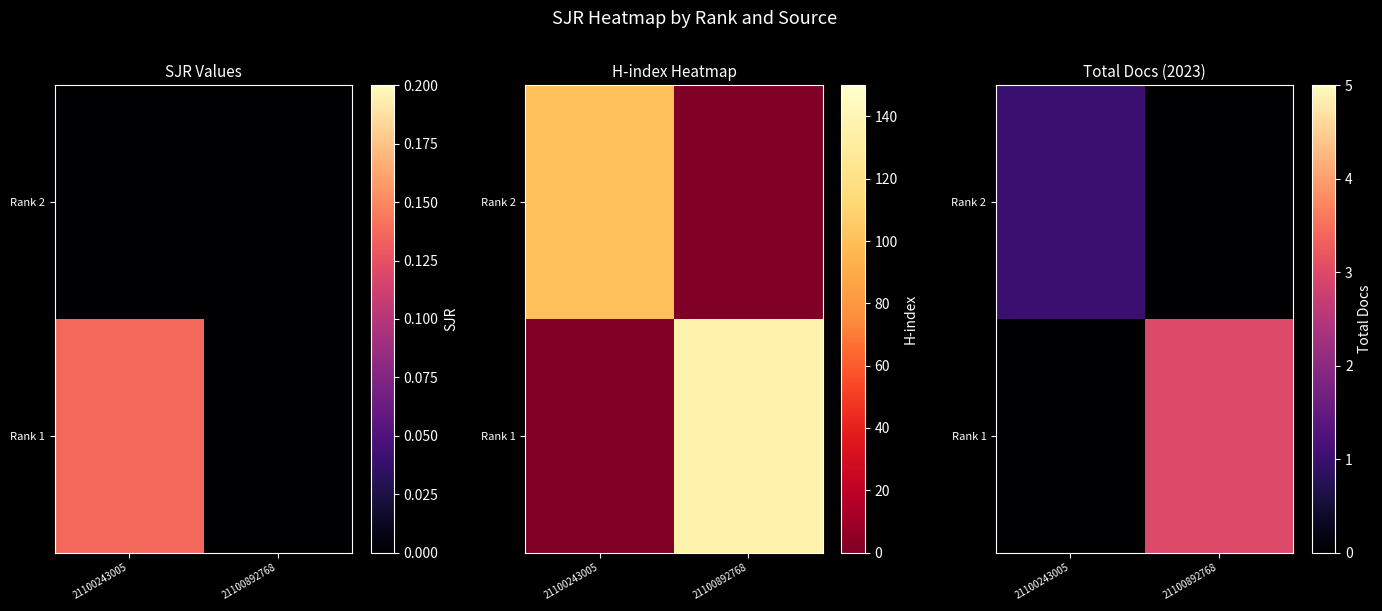

How many data points in Rank 1 are less than 3?

1